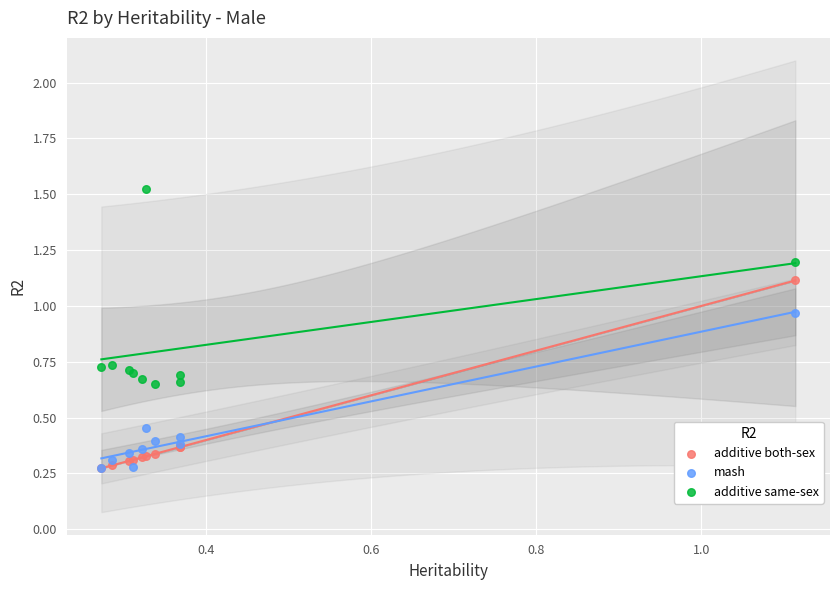

In the additive same-sex series, what Y value is closest to 1?

1.2